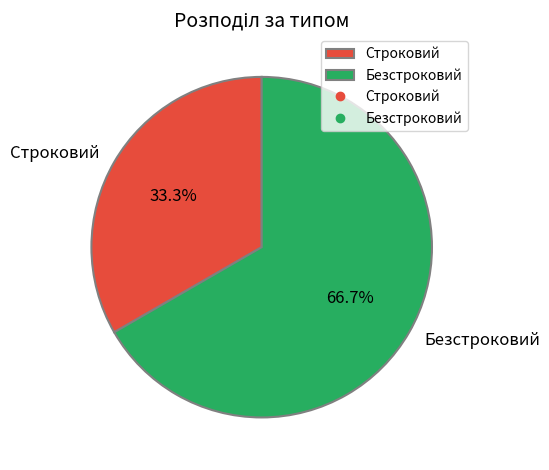

Which category has the biggest portion of the pie?

Безстроковий